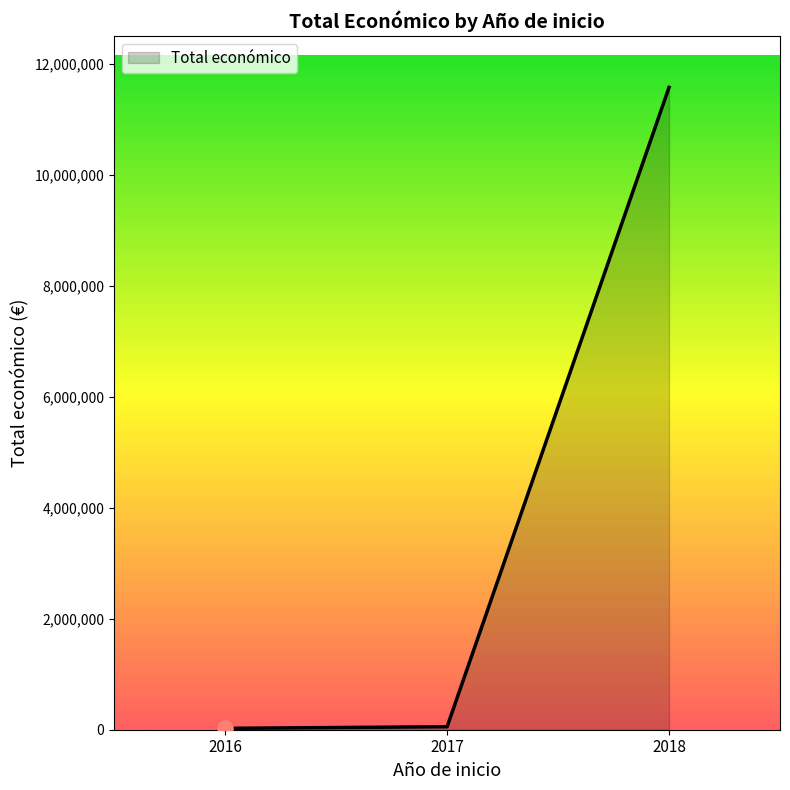

Between 2018 and 2017, which is larger?

2018